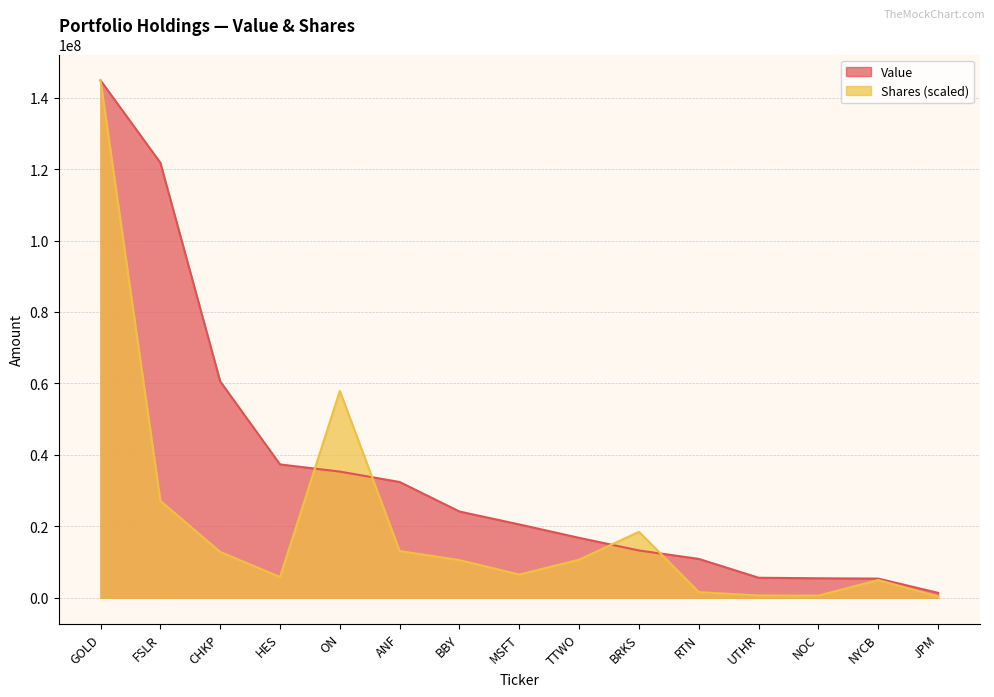

Reading left to right, transcribe all the data shown in this chart.

Value: GOLD=144826000.0	FSLR=121772000.0	CHKP=60570000.0	HES=37322000.0	ON=35314000.0	ANF=32399000.0	BBY=24131000.0	MSFT=20514000.0	TTWO=16763000.0	BRKS=13229000.0	RTN=10871000.0	UTHR=5593000.0	NOC=5446000.0	NYCB=5359000.0	JPM=1362000.0
Shares: GOLD=144826000.0	FSLR=27126201.9	CHKP=12824318.4	HES=5800925.9	ON=57907841.2	ANF=13070019.8	BBY=10531907.6	MSFT=6487086.4	TTWO=10651884.9	BRKS=18452681.7	RTN=1568237.0	UTHR=637284.1	NOC=605955.7	NYCB=4950749.5	JPM=331506.2